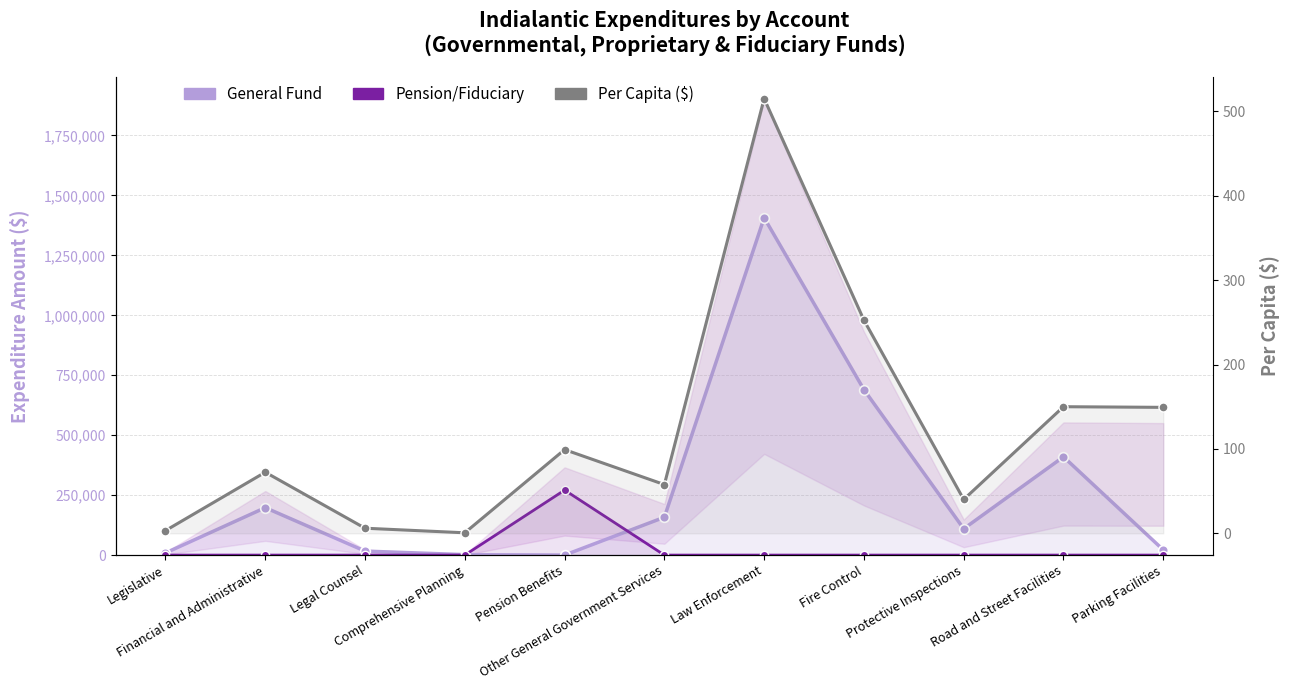

Is it true that Per Capita ($) equals 139.8 at Pension Benefits?

False